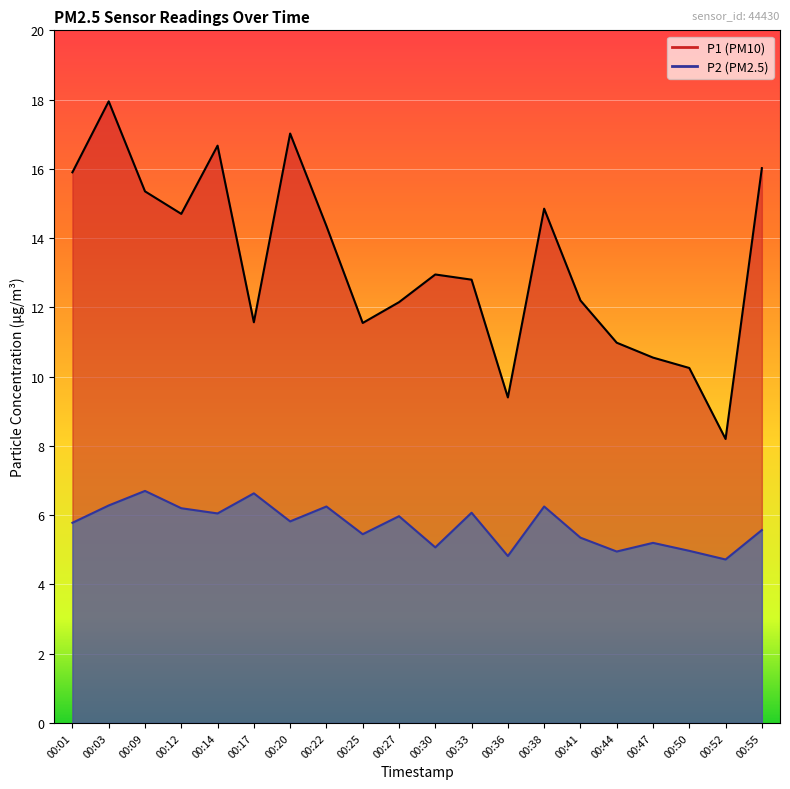

How many interior local peaks does the P2 series have?

7